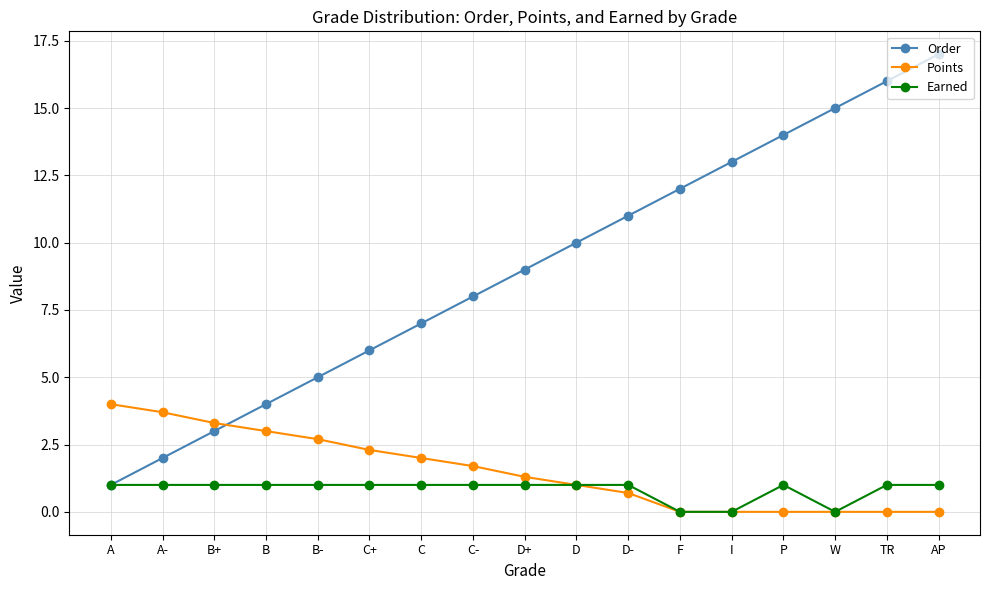

How many intersections are there between Points and Order?

1